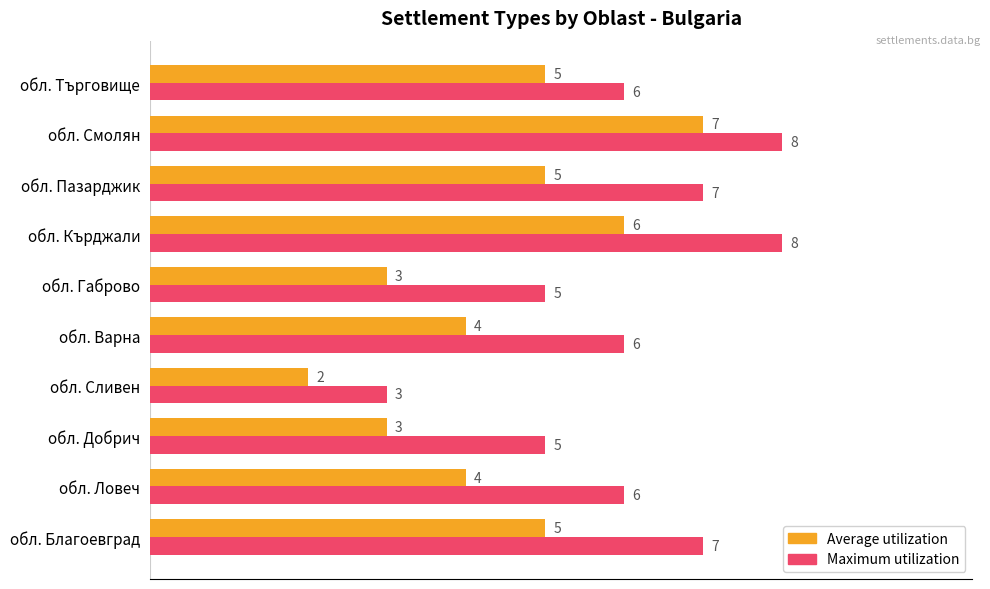

How many Maximum utilization values are between 5 and 7?

7